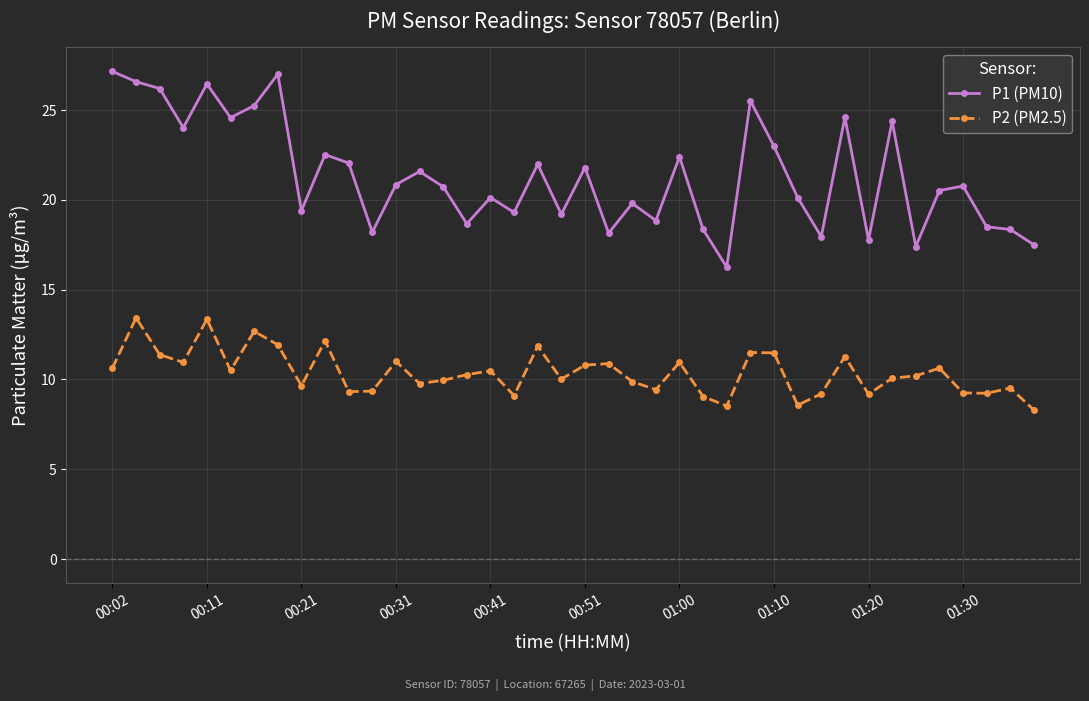

True or false: P1 (PM10) and P2 (PM2.5) intersect in this chart.

False